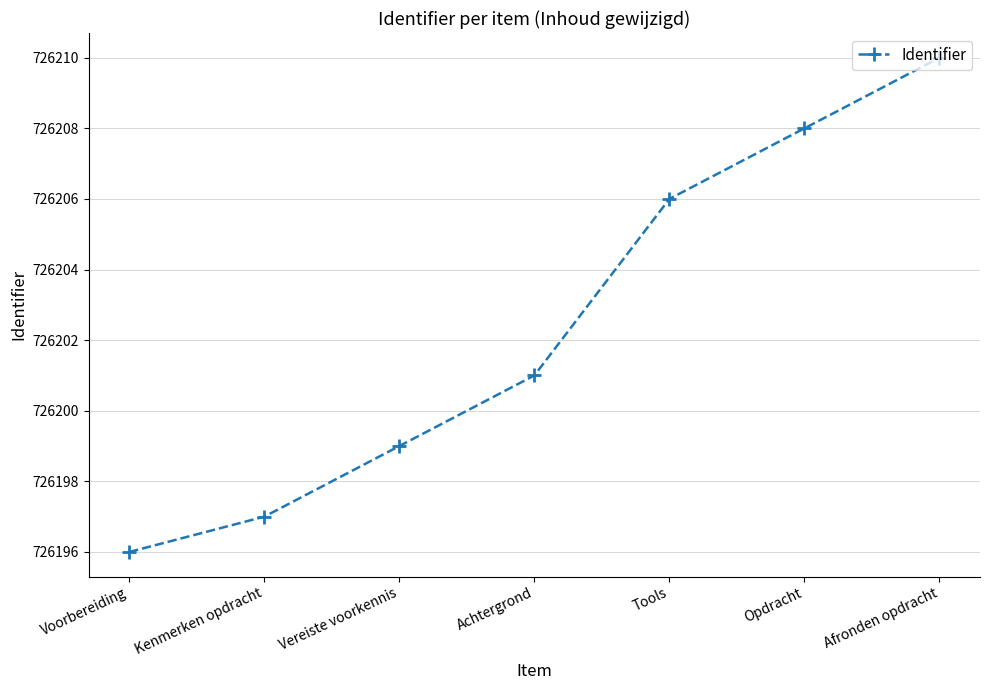

List the labels in order of value, smallest first.

Voorbereiding, Kenmerken opdracht, Vereiste voorkennis, Achtergrond, Tools, Opdracht, Afronden opdracht